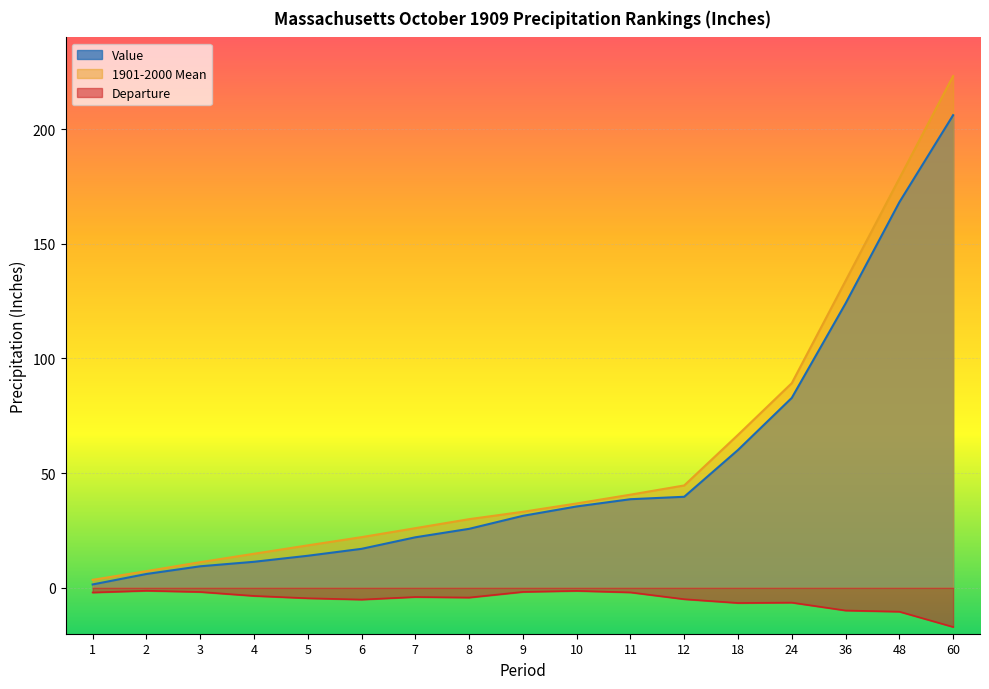

What is the average value of the Departure series?

-5.1